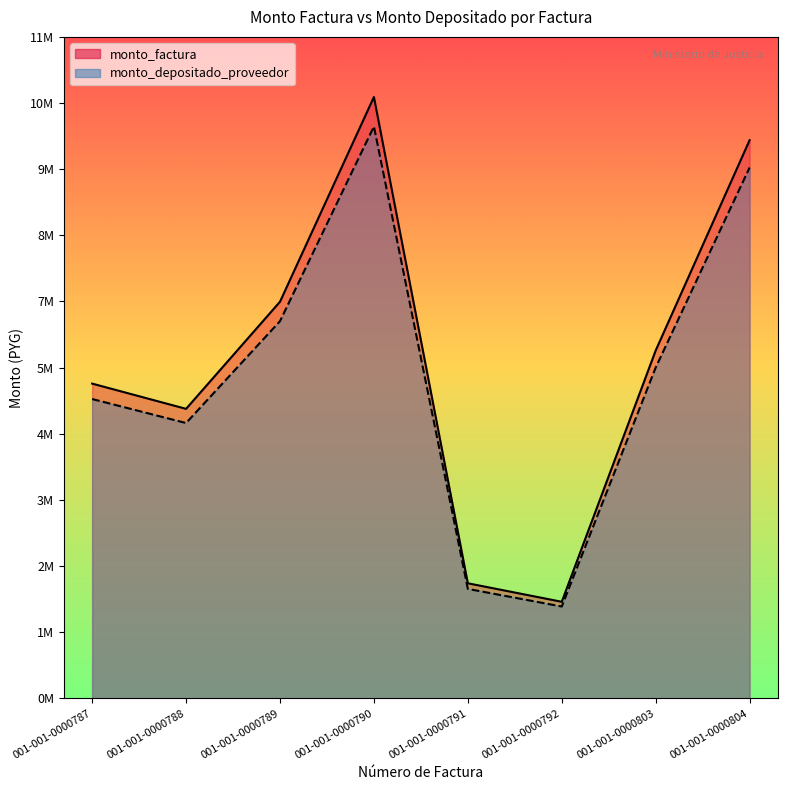

Does the chart have visible grid lines?

No